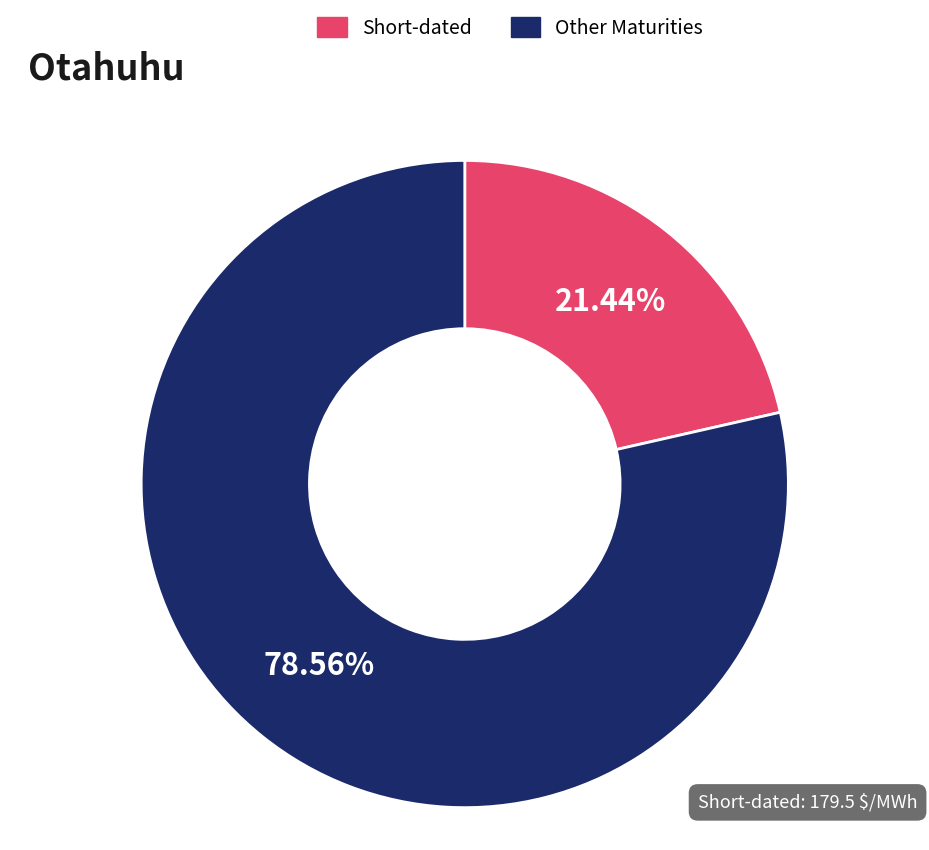

Rank the categories by value from highest to lowest.

Other Maturities, Short-dated